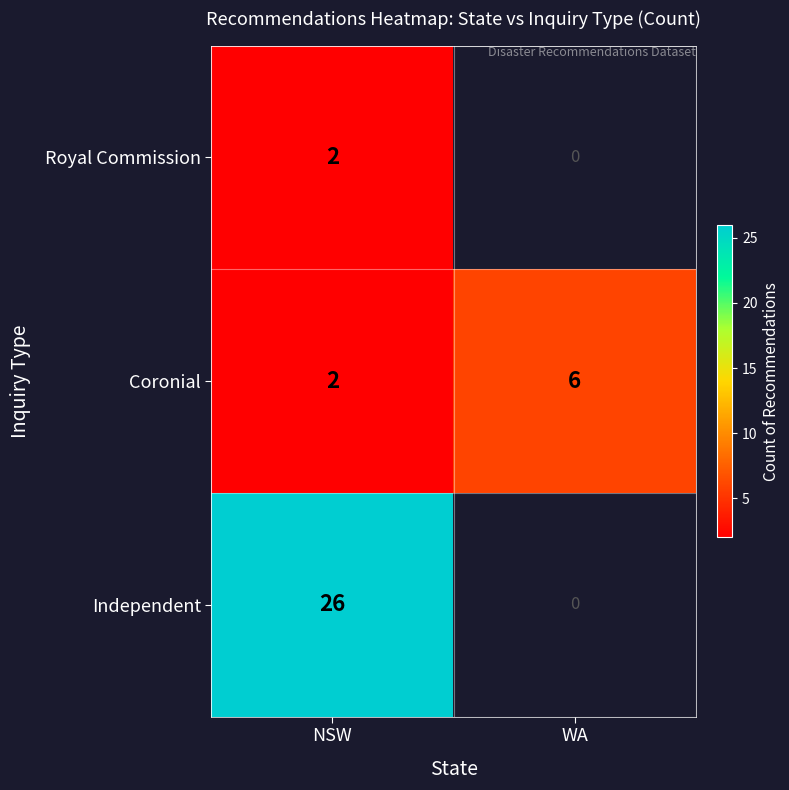

Is it true that Independent equals 26 at NSW?

True